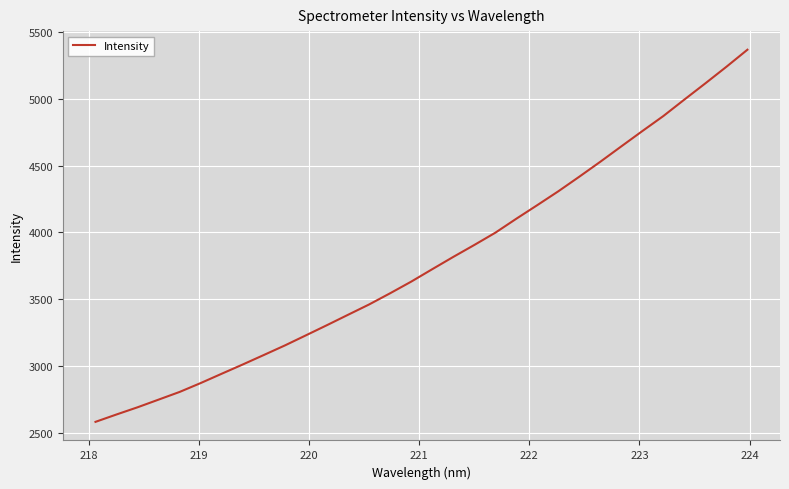

What is the smallest value displayed?

2582.4